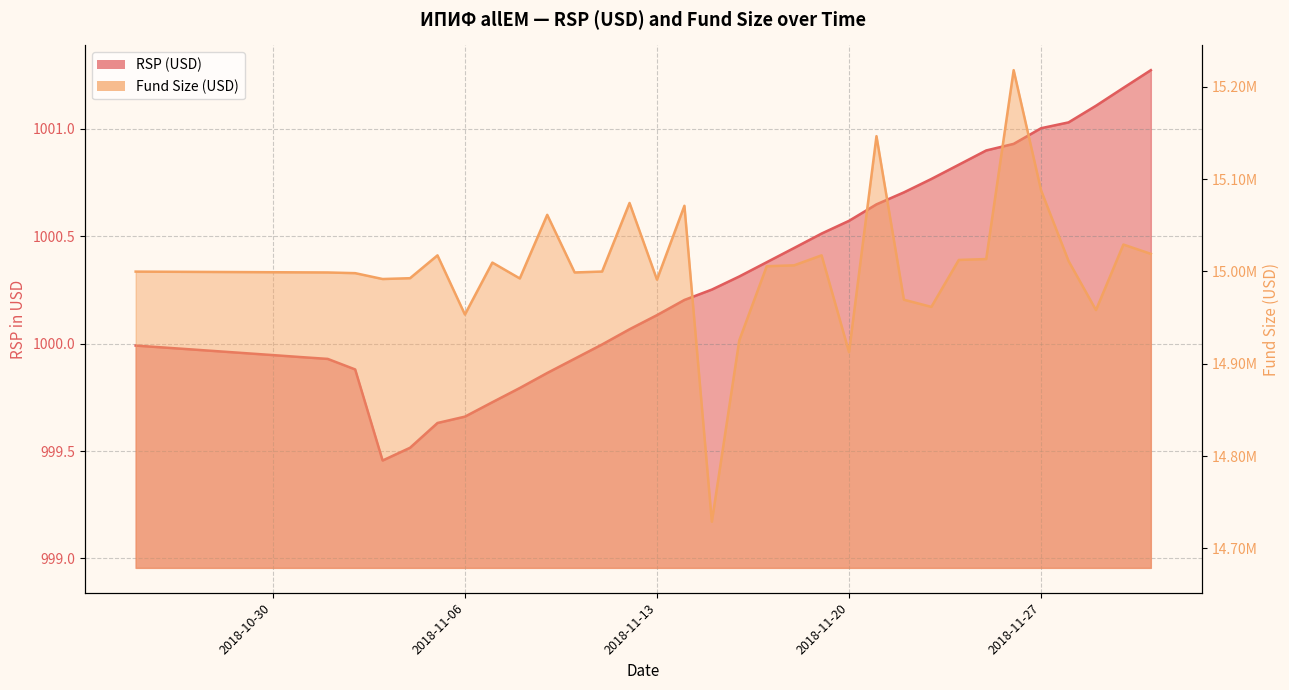

Does the chart display data point markers on the line(s)?

No